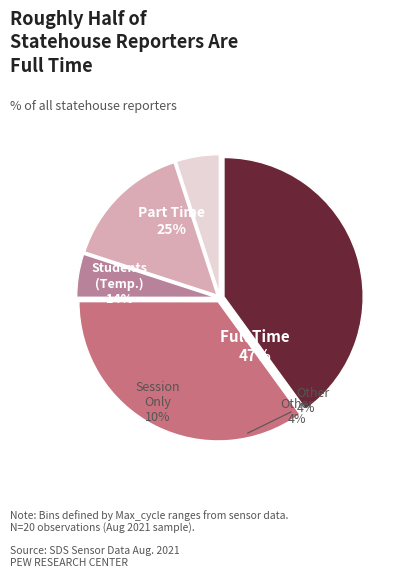

Between 28 and 28, which is larger?

28